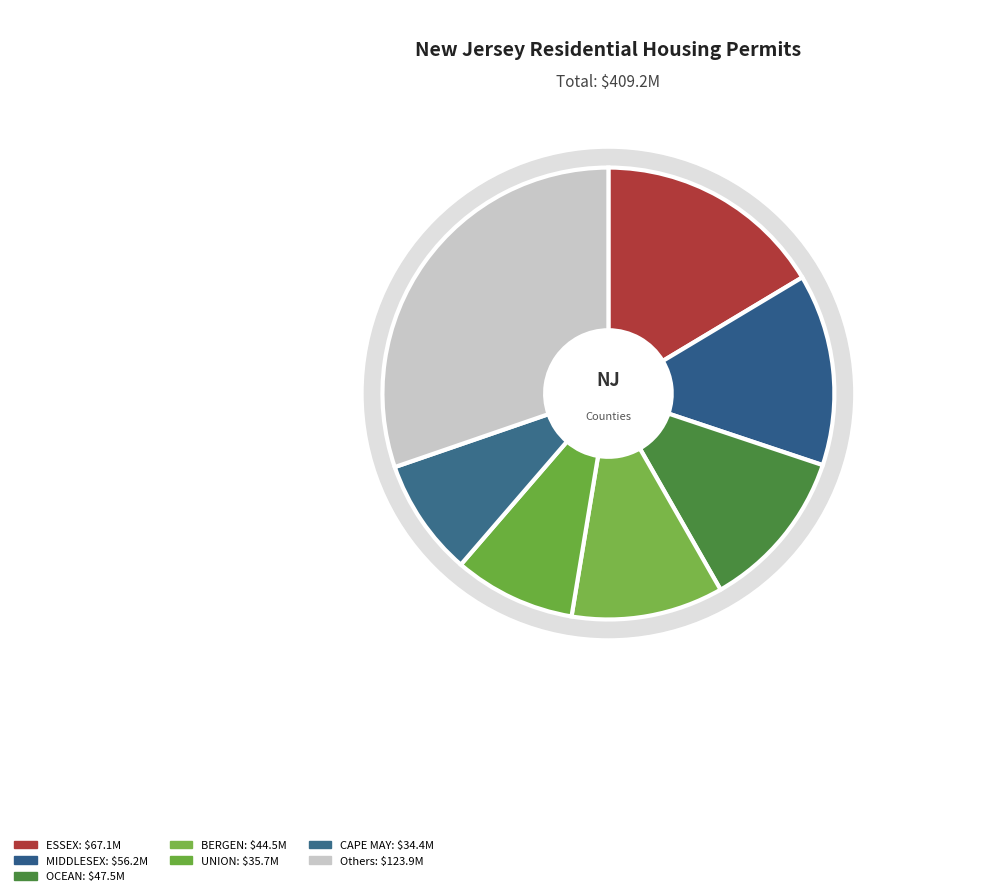

Combined, do CAPE MAY and SUSSEX account for over 50%?

No